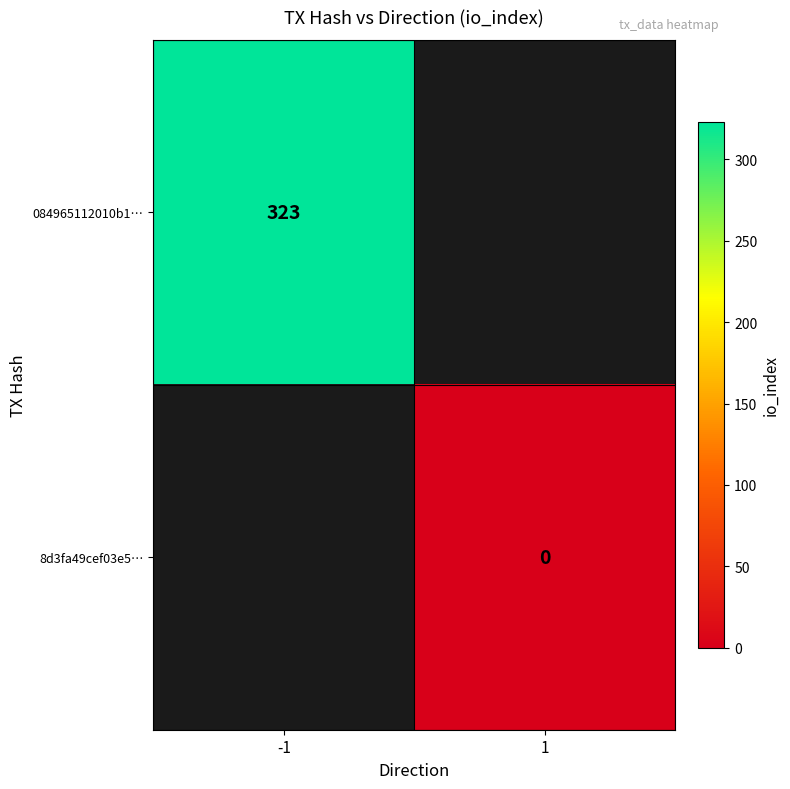

True or false: 084965112010b1… has a value of 323 at -1.

True